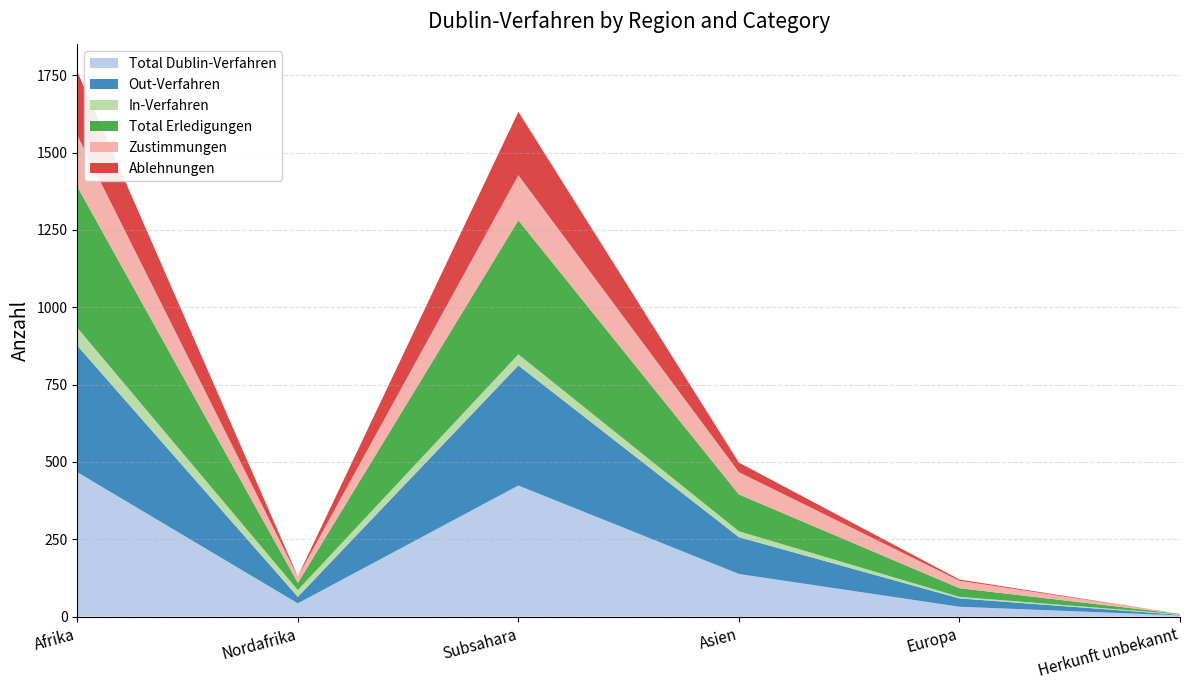

Reading right to left, what are all the values shown in this chart?

Total Dublin-Verfahren: 4	32	138	424	43	467
Out-Verfahren: 2	27	119	388	21	409
In-Verfahren: 2	5	19	36	22	58
Total Erledigungen: 1	28	119	433	23	456
Zustimmungen: 0	24	72	146	20	166
Ablehnungen: 0	4	31	205	1	206